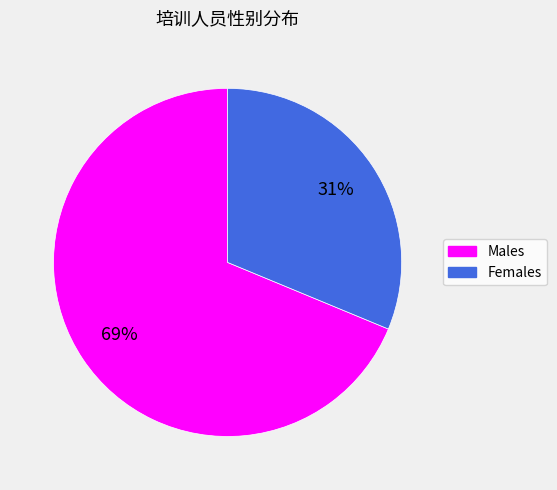

To the nearest percent, what is the average slice percentage?

50%